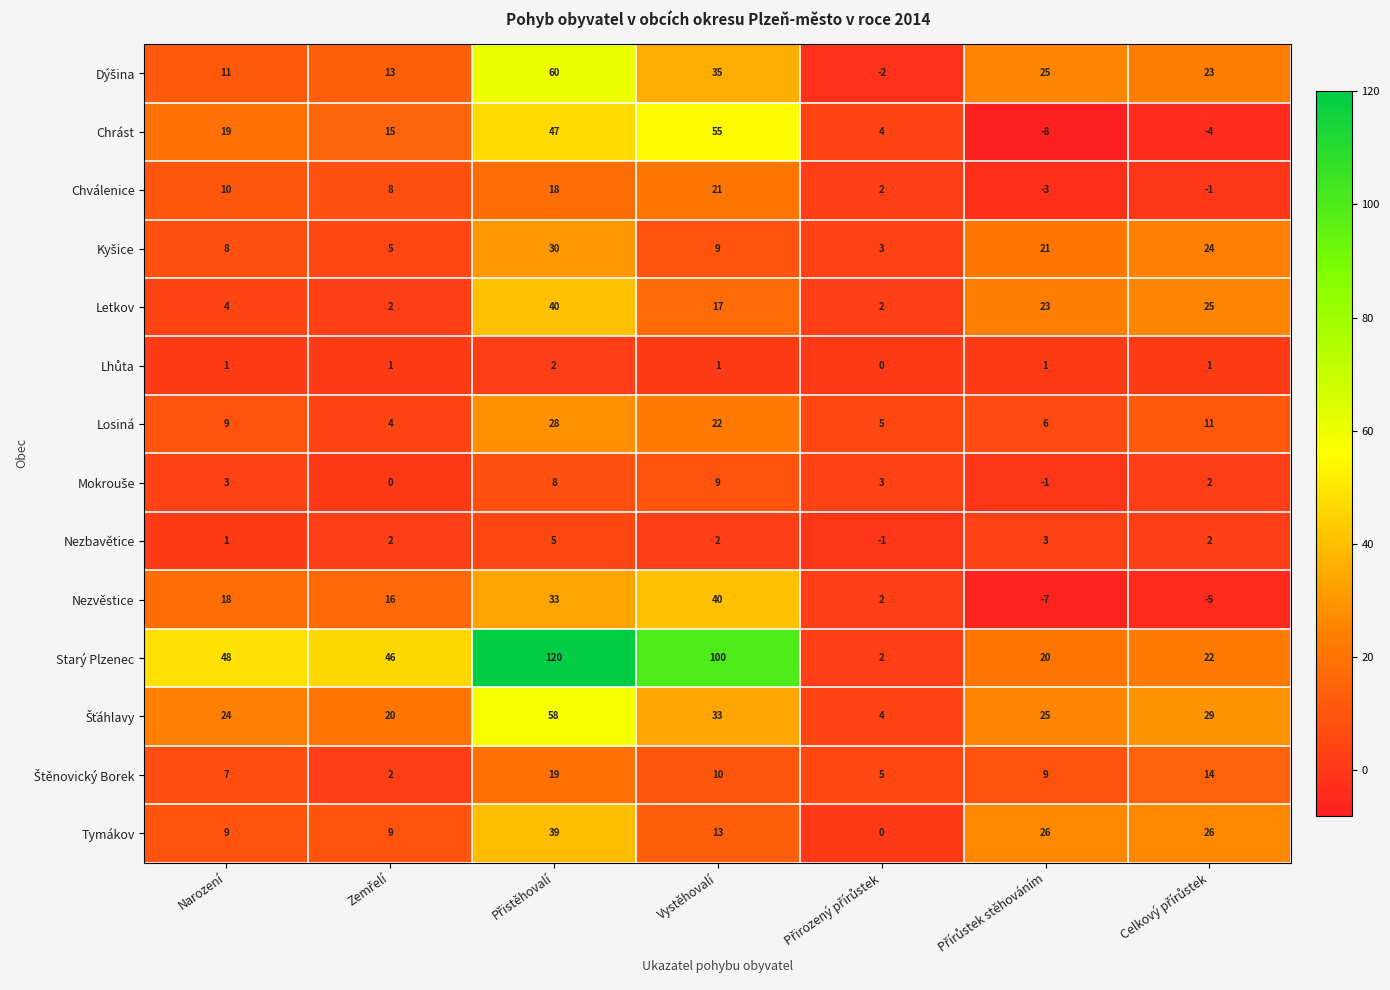

How many values in Nezvěstice are below zero?

2